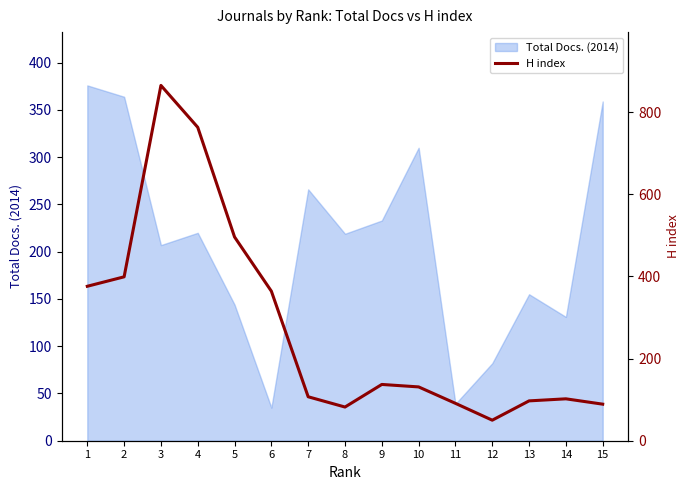

What is the difference between the second highest and second lowest values?

681